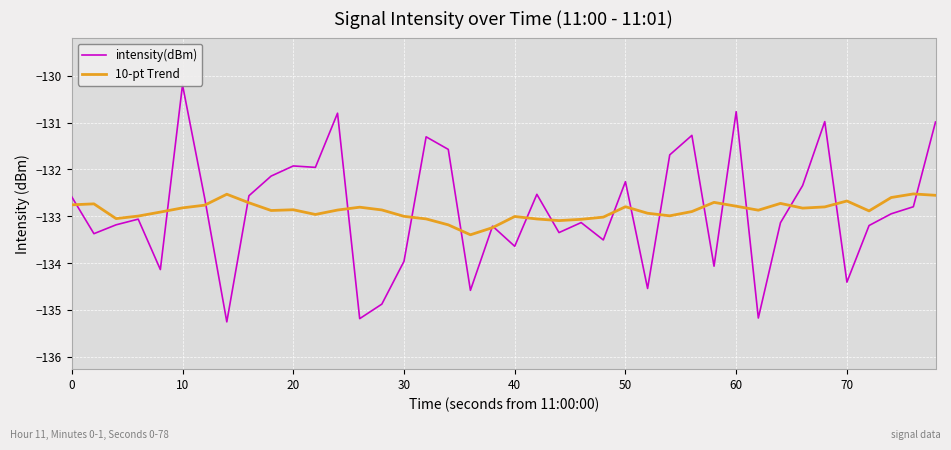

What is the highest value of the 10-pt Trend series?

-132.5